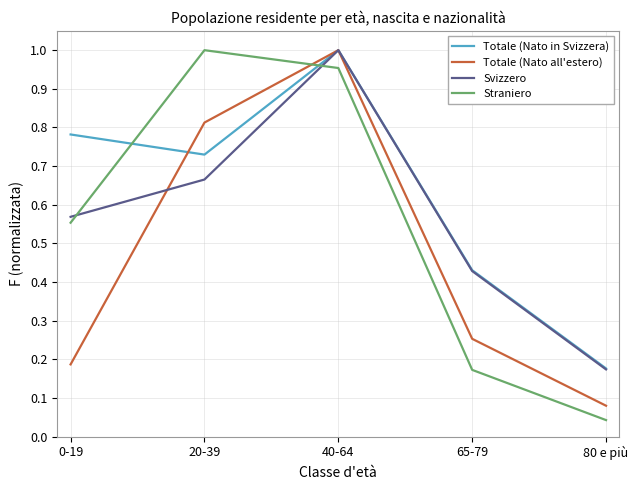

True or false: Totale (Nato all'estero) has a value of 1.2 at 20-39.

False